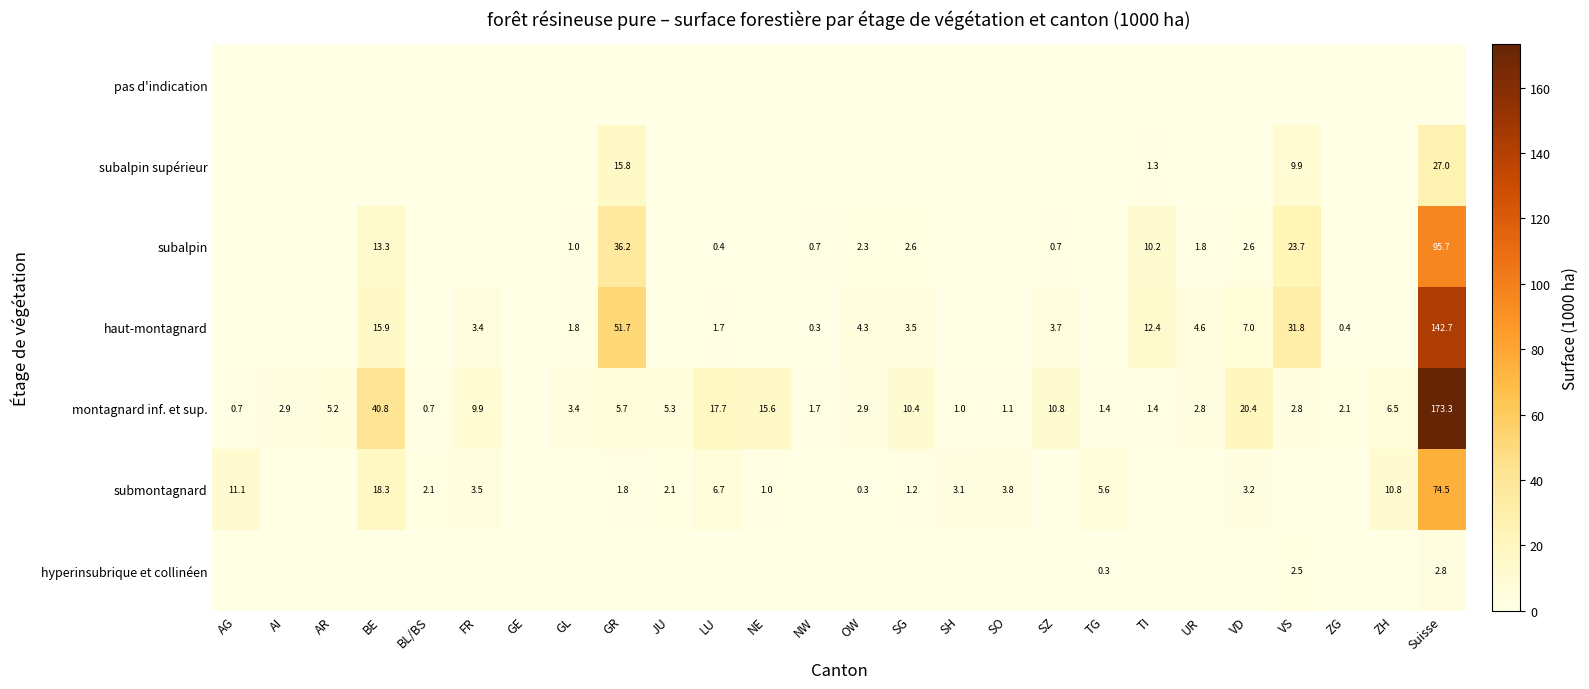

What is the difference between the submontagnard values at LU and AG?

4.4